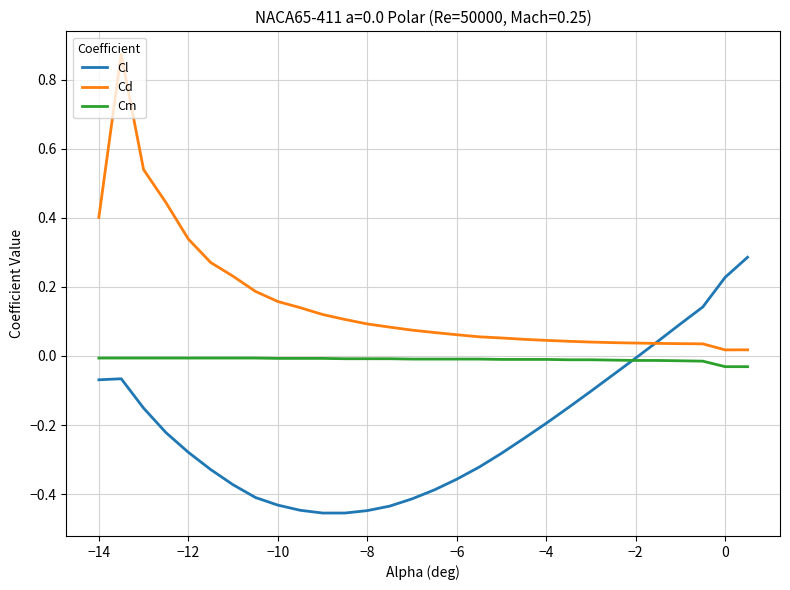

Rank the series by their maximum value, from highest to lowest.

Cd, Cl, Cm